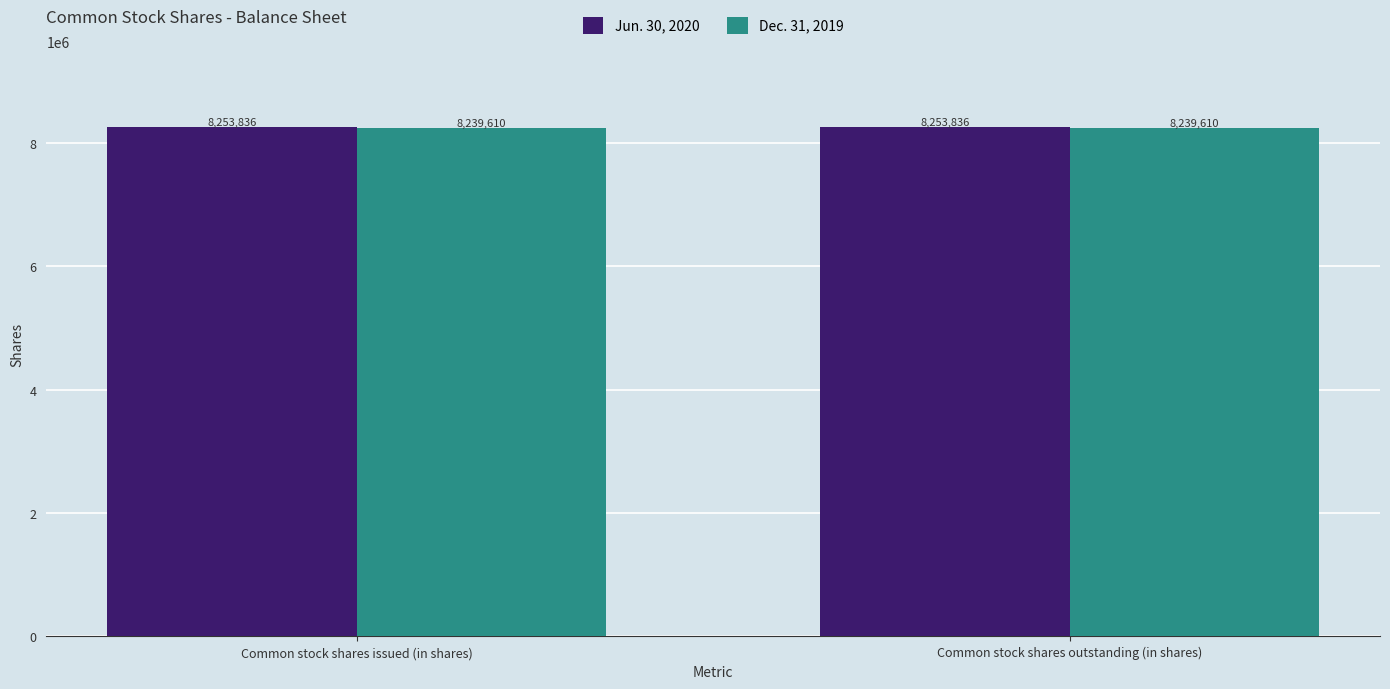

Reading left to right, extract all data points from this chart.

Jun. 30, 2020: Common stock shares issued (in shares)=8253836	Common stock shares outstanding (in shares)=8253836
Dec. 31, 2019: Common stock shares issued (in shares)=8239610	Common stock shares outstanding (in shares)=8239610